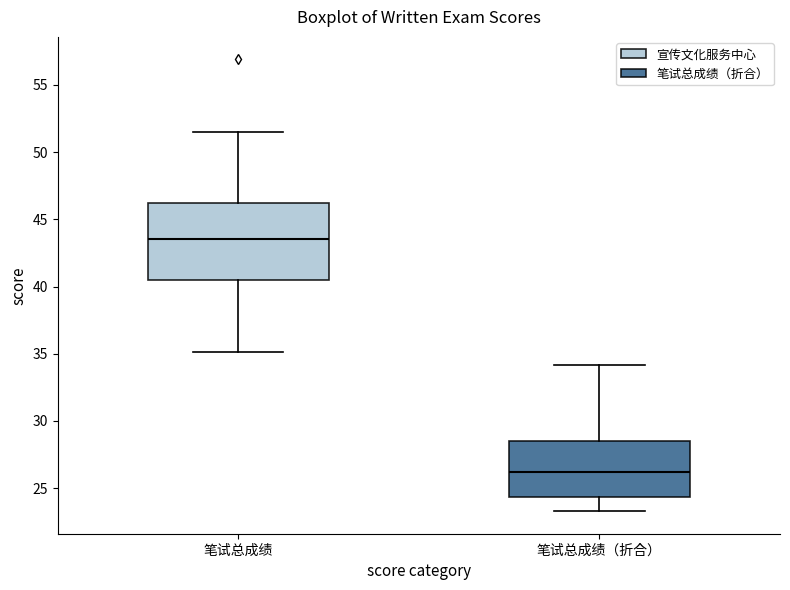

Reading left to right, transcribe this box plot: for each box, give where its median line is, the range the box spans, and where its two whiskers end, as read against the y-axis. The values are not printed on the chart, so give them approximately, as read against the axis.

笔试总成绩: median 43.5, box 40.5 to 46.0, whiskers 35.0 to 51.5
笔试总成绩（折合）: median 26.0, box 24.5 to 28.5, whiskers 23.5 to 34.0